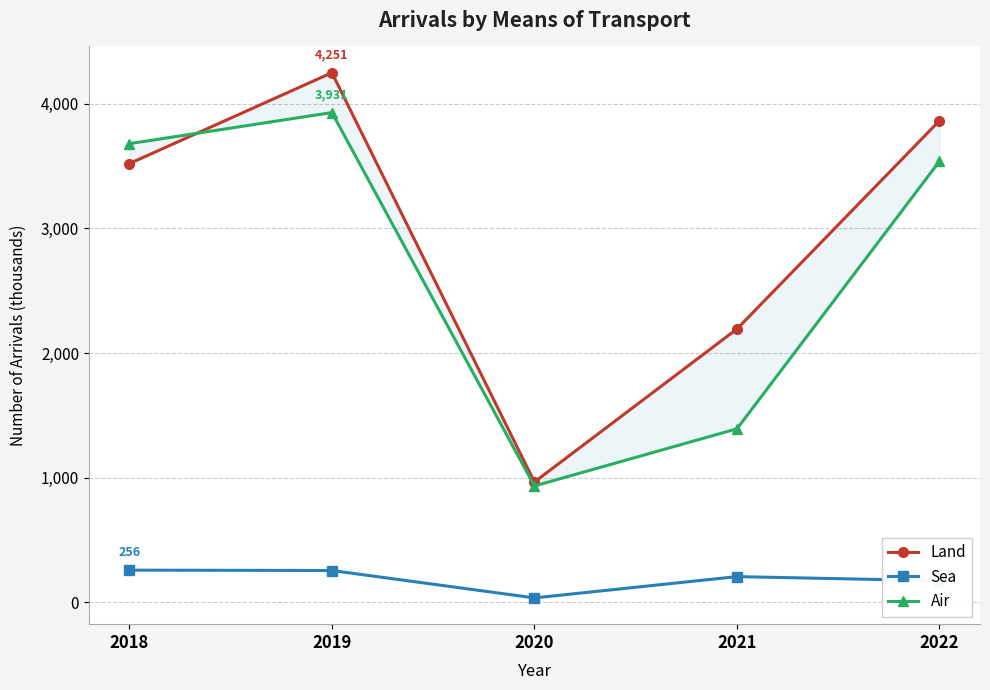

Is the value of Sea at 2019 greater than the value of Land at 2021?

No